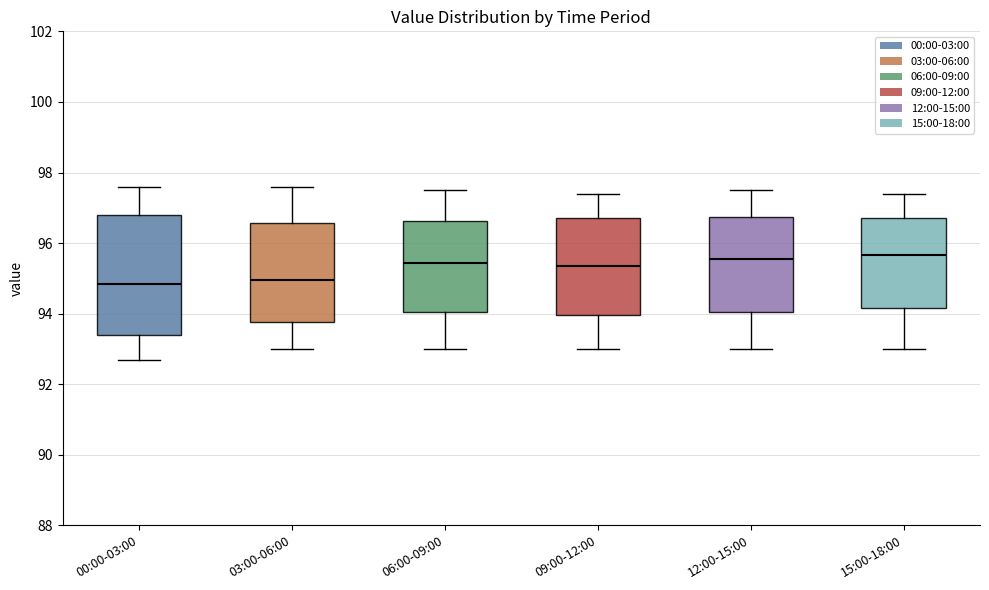

Reading left to right, read every box against the y-axis: the position of its median line, the range the box covers, and the ends of its whiskers. The values are not printed on the chart, so give them approximately, as read against the axis.

00:00-03:00: median 94.8, box 93.4 to 96.8, whiskers 92.8 to 97.6
03:00-06:00: median 95.0, box 93.8 to 96.6, whiskers 93.0 to 97.6
06:00-09:00: median 95.4, box 94.0 to 96.6, whiskers 93.0 to 97.6
09:00-12:00: median 95.4, box 94.0 to 96.8, whiskers 93.0 to 97.4
12:00-15:00: median 95.6, box 94.0 to 96.8, whiskers 93.0 to 97.6
15:00-18:00: median 95.6, box 94.2 to 96.8, whiskers 93.0 to 97.4